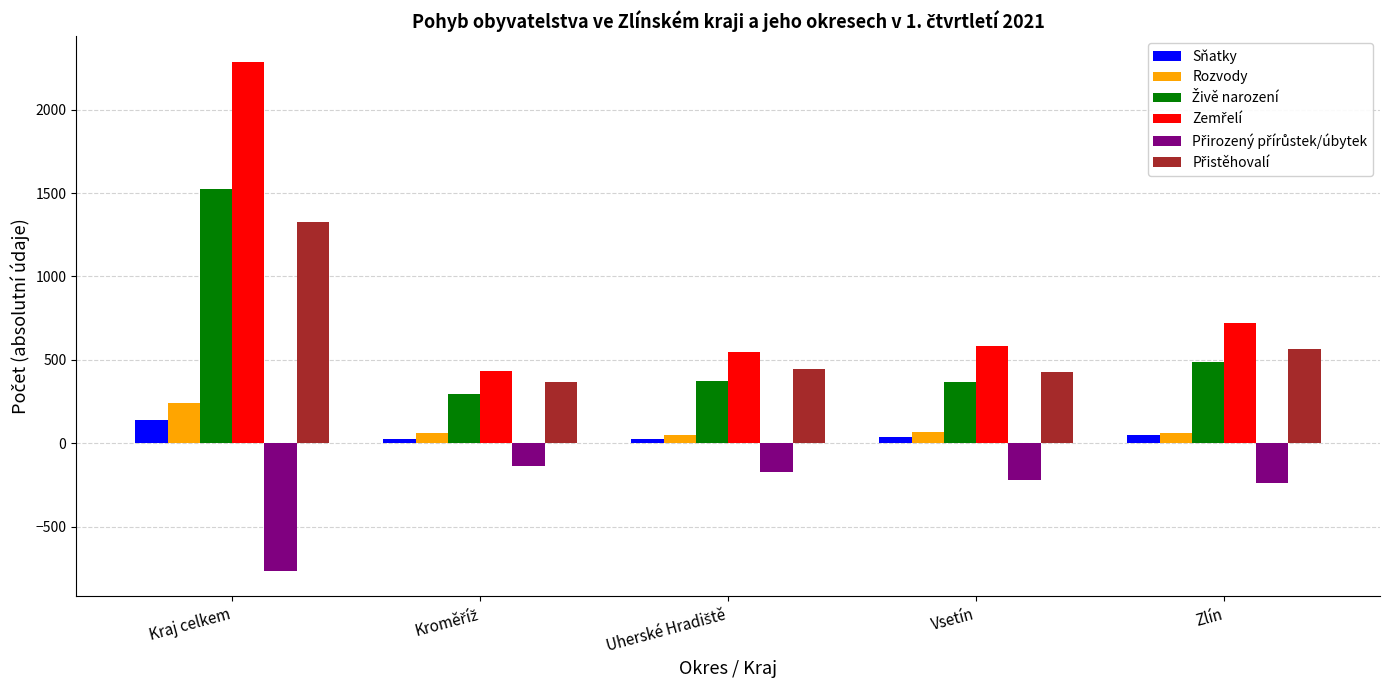

What is the greatest value displayed?

2286